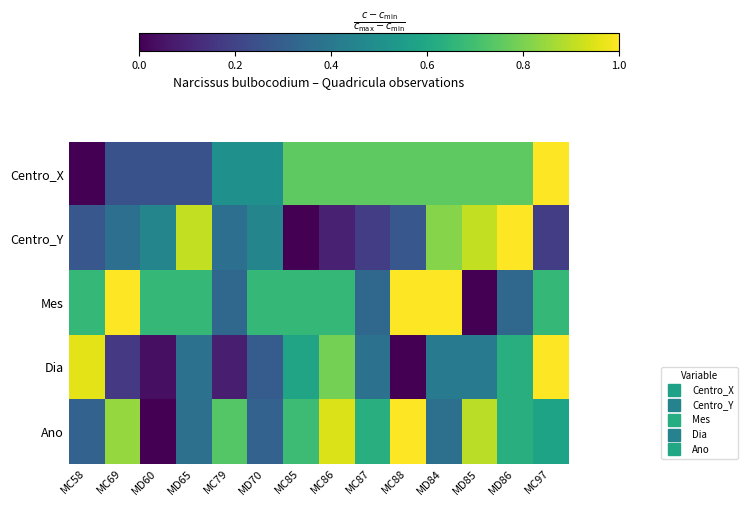

What is the spread (max minus min) of values at MC86?

0.9